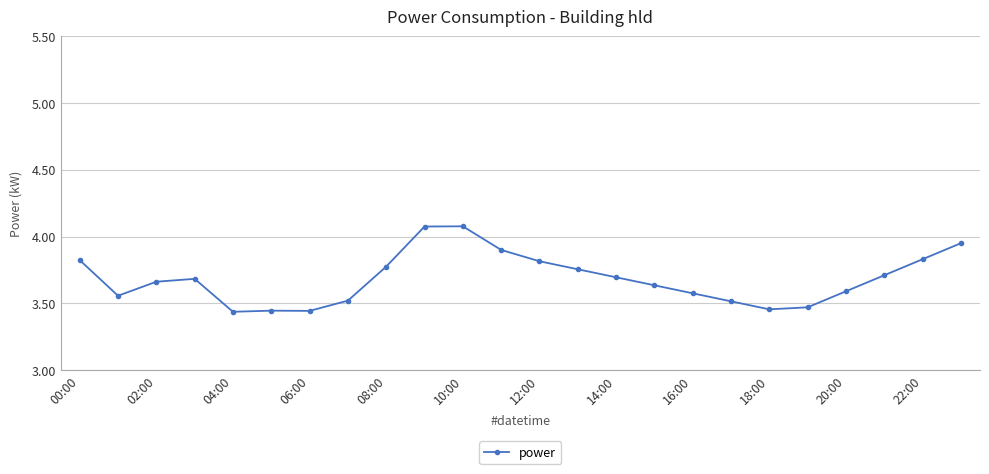

Does the chart have visible grid lines?

Yes